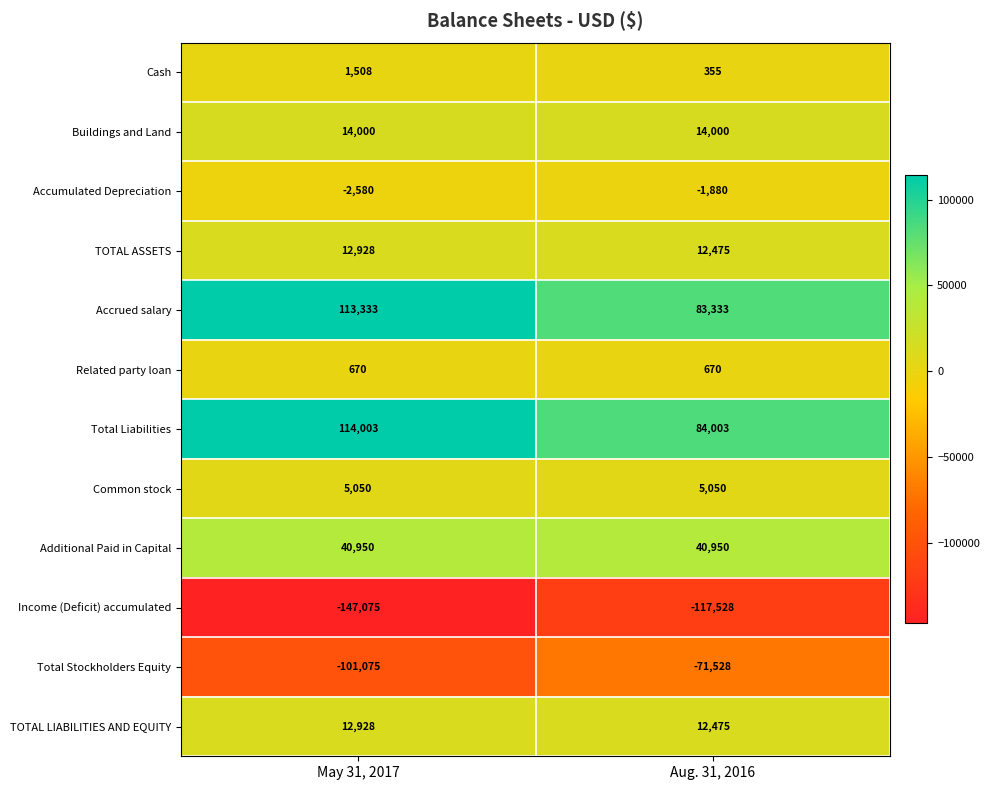

How many series are shown in this chart?

12